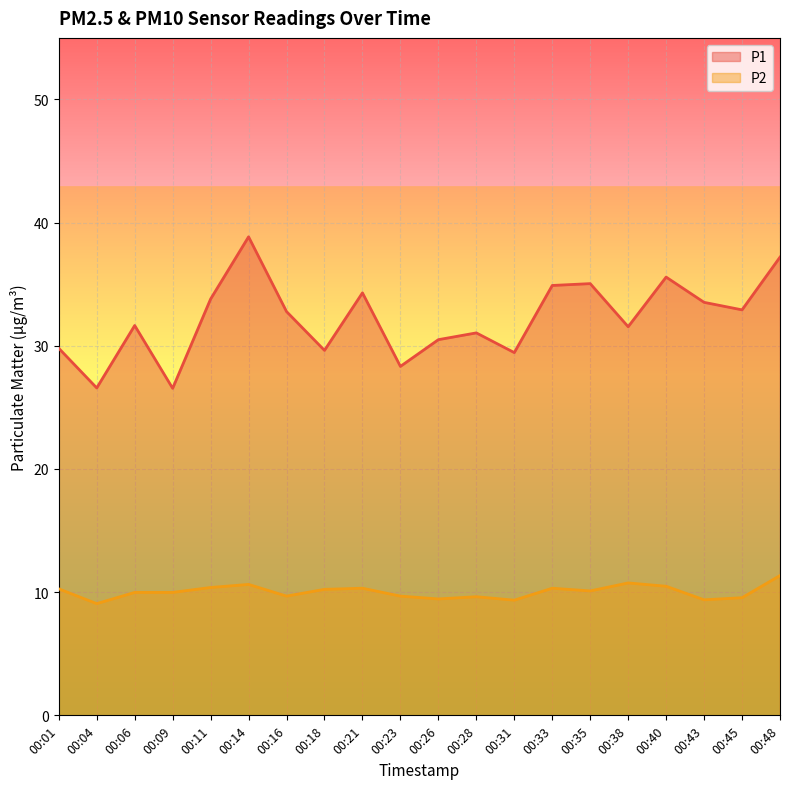

List the series in order of their peak value, highest first.

P1, P2